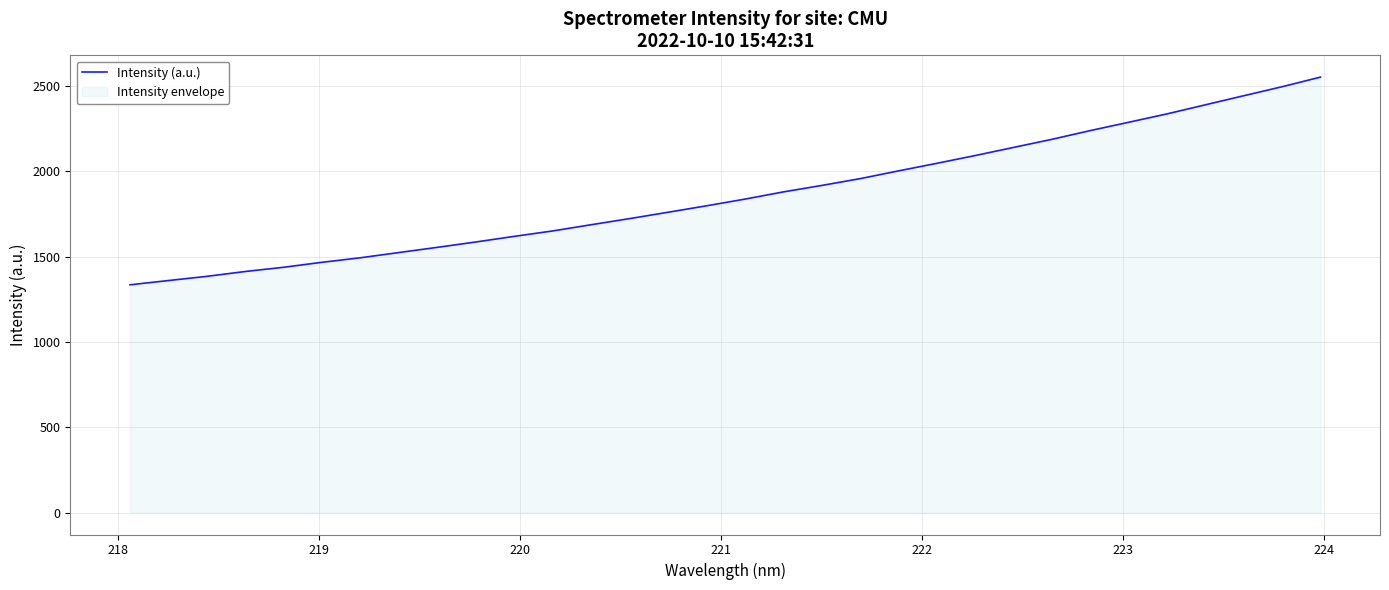

What is the greatest value displayed?

2551.7